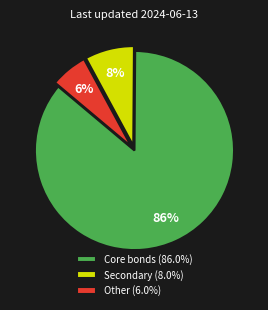

Is the sum of Core bonds (86.0%) and Secondary (8.0%) greater than half?

Yes